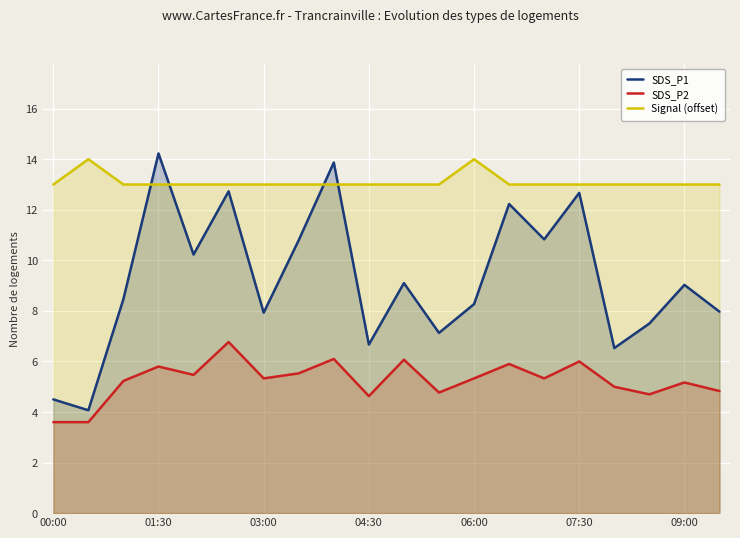

Which series has the largest total across all categories?

Signal (offset)